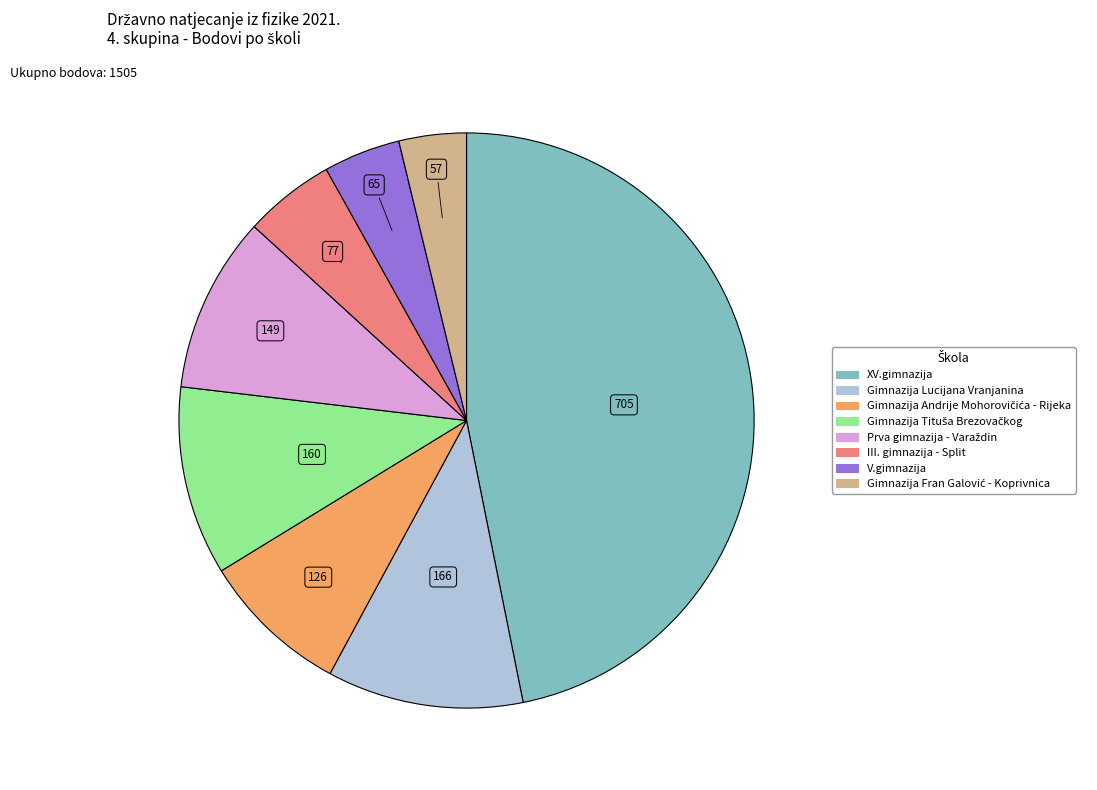

Does any single category account for the majority?

No